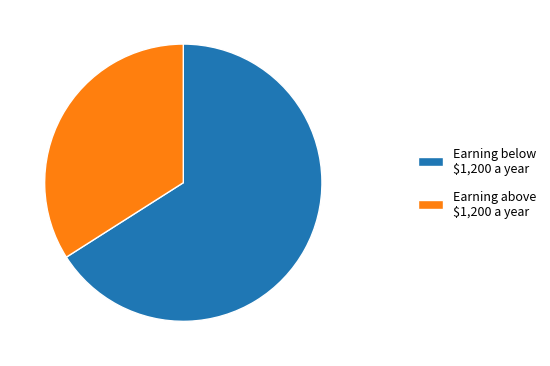

The Earning below $1,200 a year slice represents 66% of the pie. True or false?

True